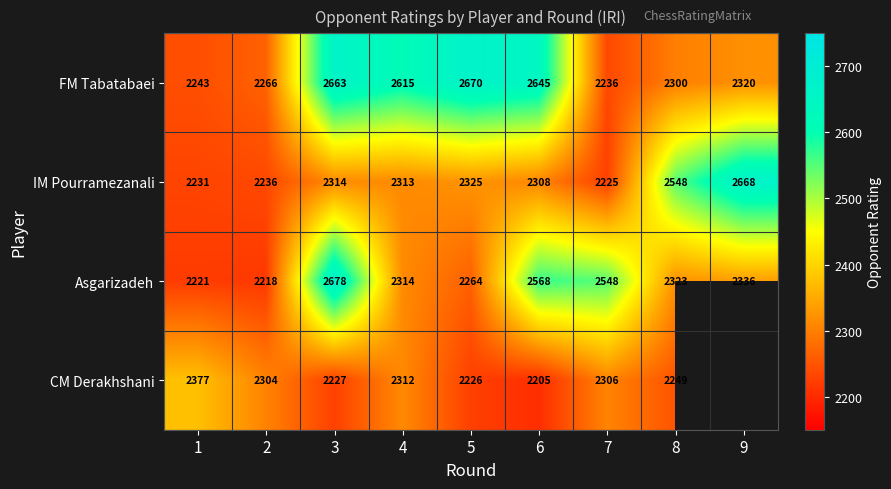

Which label corresponds to the smallest value in the chart?

6